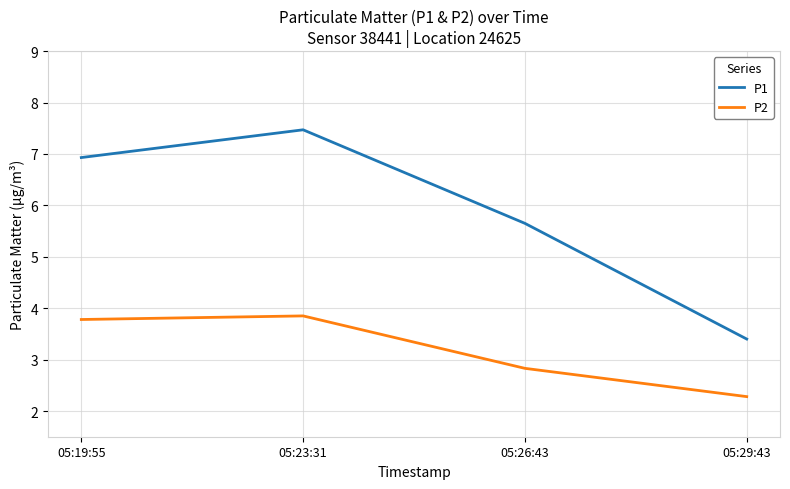

What are all the series names shown in the legend?

P1, P2